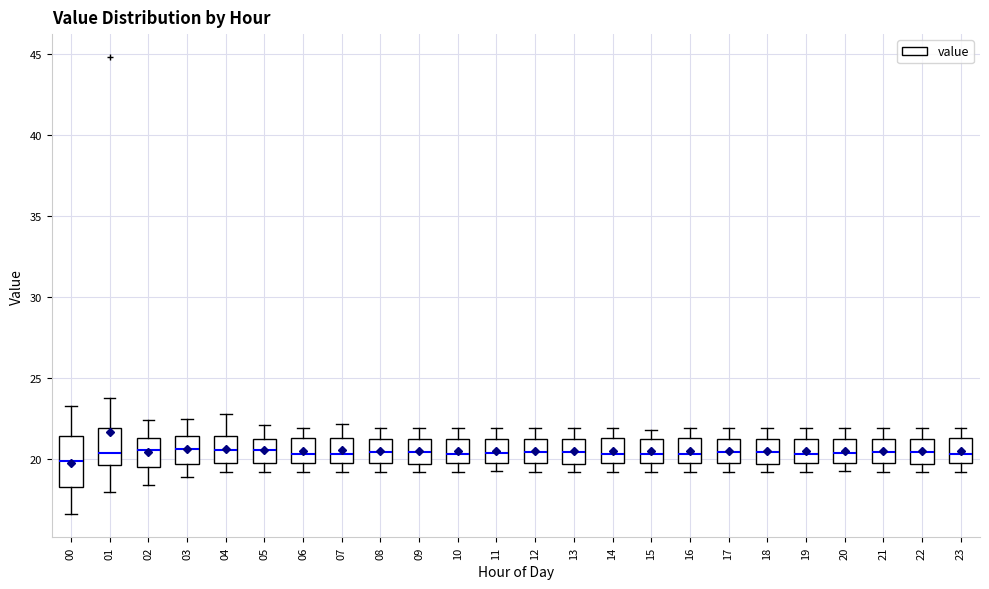

Reading left to right, read every box against the y-axis: the position of its median line, the range the box covers, and the ends of its whiskers. The values are not printed on the chart, so give them approximately, as read against the axis.

00: median 20.0, box 18.5 to 21.5, whiskers 16.5 to 23.5
01: median 20.5, box 19.5 to 22.0, whiskers 18.0 to 24.0
02: median 20.5, box 19.5 to 21.5, whiskers 18.5 to 22.5
03: median 20.5, box 19.5 to 21.5, whiskers 19.0 to 22.5
04: median 20.5, box 20.0 to 21.5, whiskers 19.0 to 23.0
05: median 20.5, box 20.0 to 21.0, whiskers 19.0 to 22.0
06: median 20.5, box 20.0 to 21.5, whiskers 19.0 to 22.0
07: median 20.5, box 20.0 to 21.5, whiskers 19.0 to 22.0
08: median 20.5, box 20.0 to 21.0, whiskers 19.0 to 22.0
09: median 20.5, box 19.5 to 21.0, whiskers 19.0 to 22.0
10: median 20.5, box 20.0 to 21.5, whiskers 19.0 to 22.0
11: median 20.5, box 20.0 to 21.0, whiskers 19.5 to 22.0
12: median 20.5, box 20.0 to 21.0, whiskers 19.0 to 22.0
13: median 20.5, box 19.5 to 21.0, whiskers 19.0 to 22.0
14: median 20.5, box 20.0 to 21.5, whiskers 19.0 to 22.0
15: median 20.5, box 20.0 to 21.0, whiskers 19.0 to 22.0
16: median 20.5, box 20.0 to 21.5, whiskers 19.0 to 22.0
17: median 20.5, box 20.0 to 21.0, whiskers 19.0 to 22.0
18: median 20.5, box 19.5 to 21.0, whiskers 19.0 to 22.0
19: median 20.5, box 20.0 to 21.5, whiskers 19.0 to 22.0
20: median 20.5, box 20.0 to 21.0, whiskers 19.5 to 22.0
21: median 20.5, box 20.0 to 21.0, whiskers 19.0 to 22.0
22: median 20.5, box 19.5 to 21.0, whiskers 19.0 to 22.0
23: median 20.5, box 20.0 to 21.5, whiskers 19.0 to 22.0